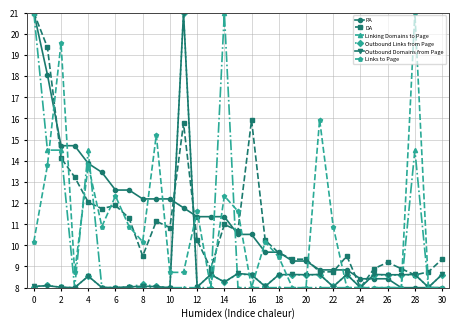

How many values in the PA series are below 10?

14